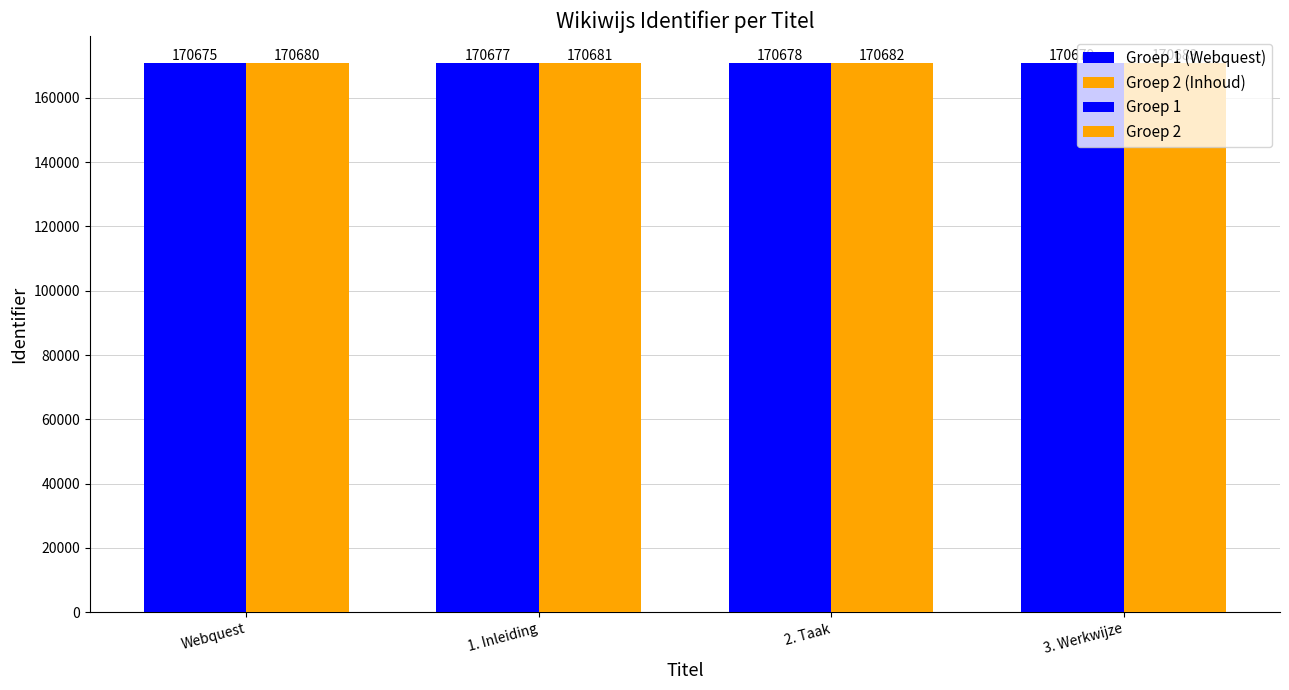

How many groups of bars are there?

4